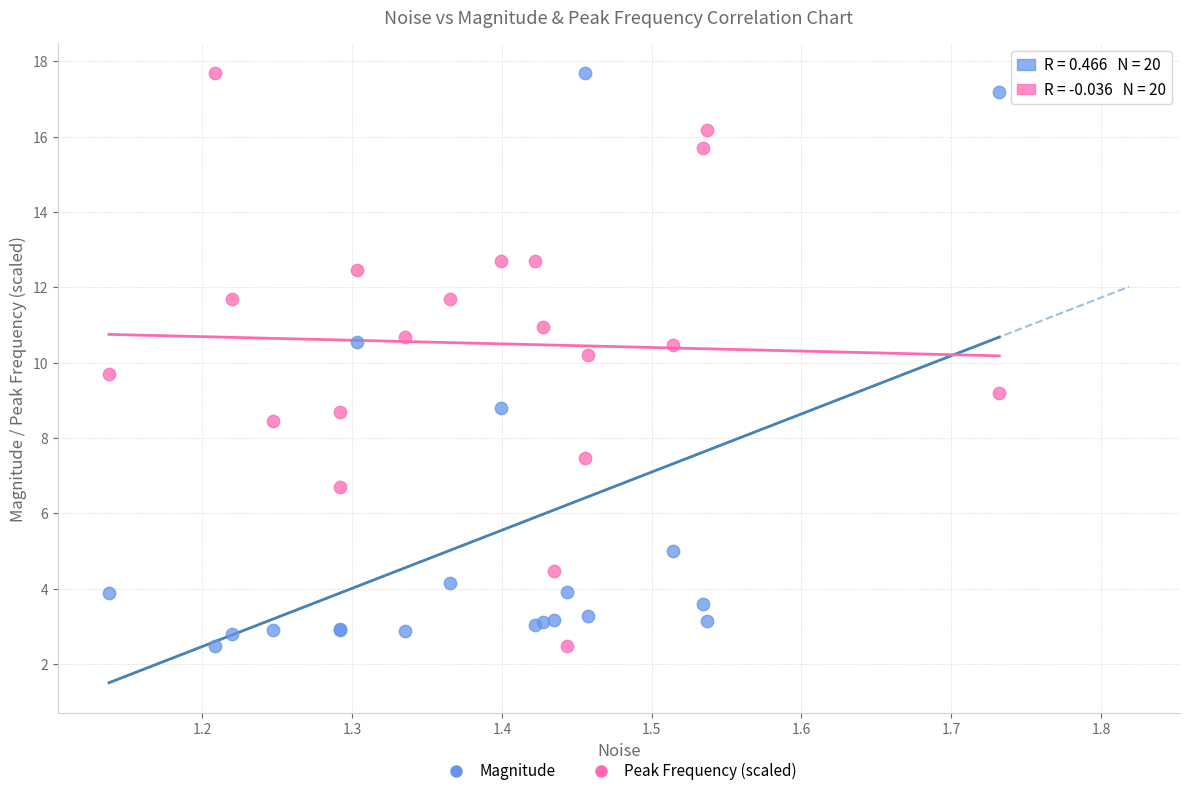

What is the X range (max minus min) for the scatter plot?

0.6